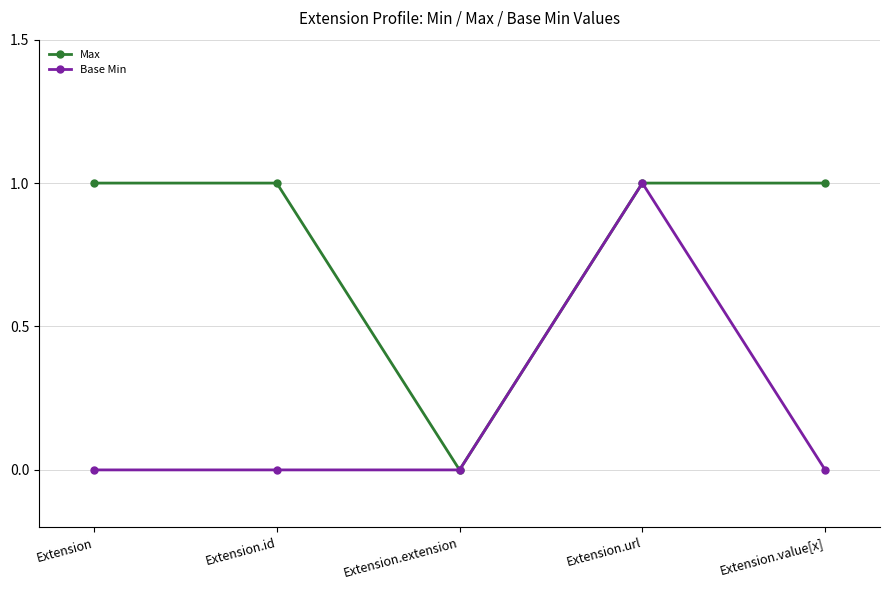

Is this an area chart (filled region under the line)?

No